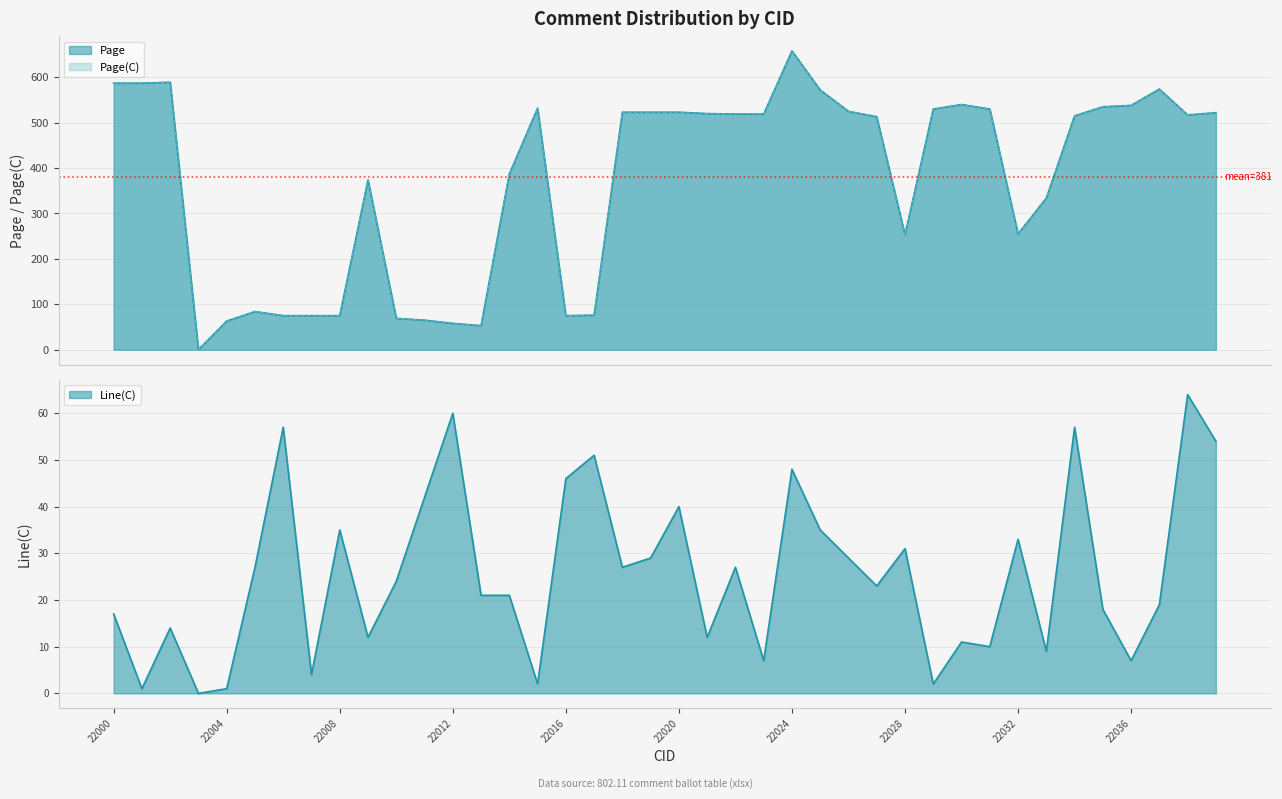

List the series in order of their peak value, highest first.

Page, Page(C), Line(C)